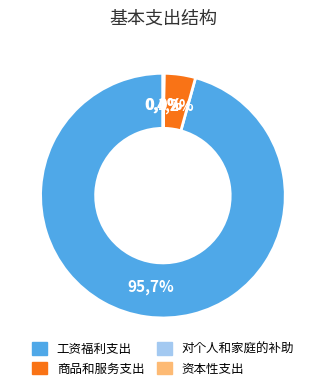

Which category has the smallest portion of the pie?

对个人和家庭的补助